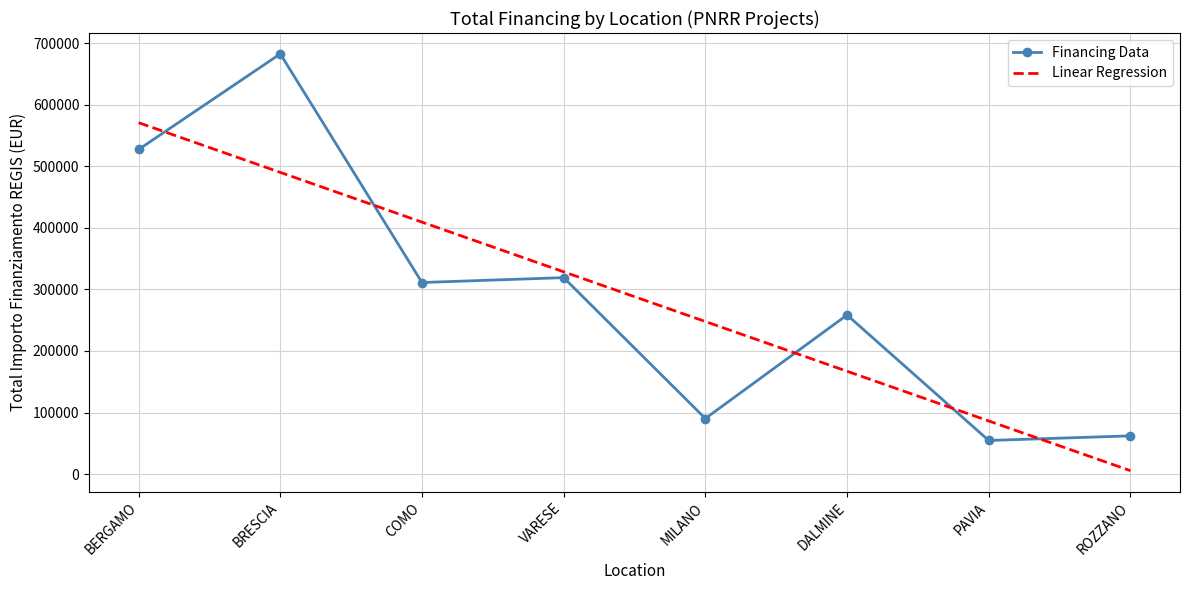

True or false: Linear Regression has a value of 79896.9 at MILANO.

False